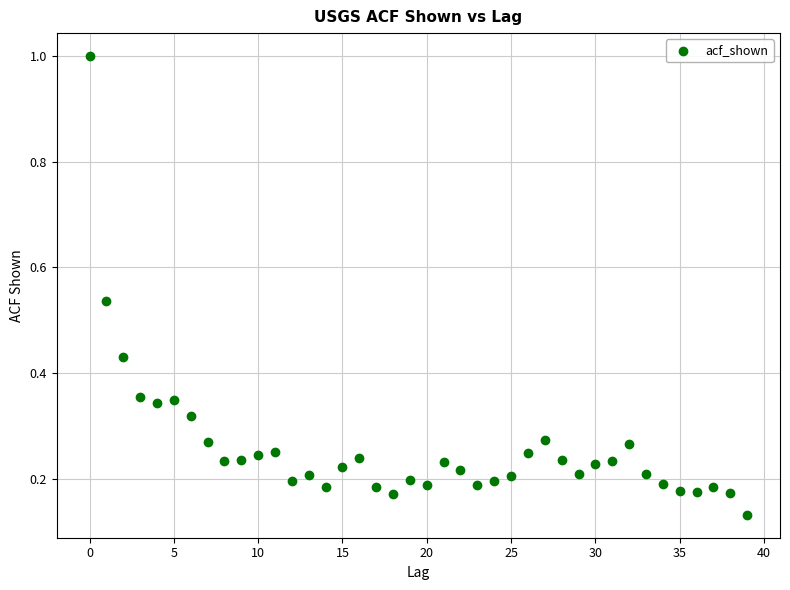

What is the range of Y values (max minus min)?

0.9